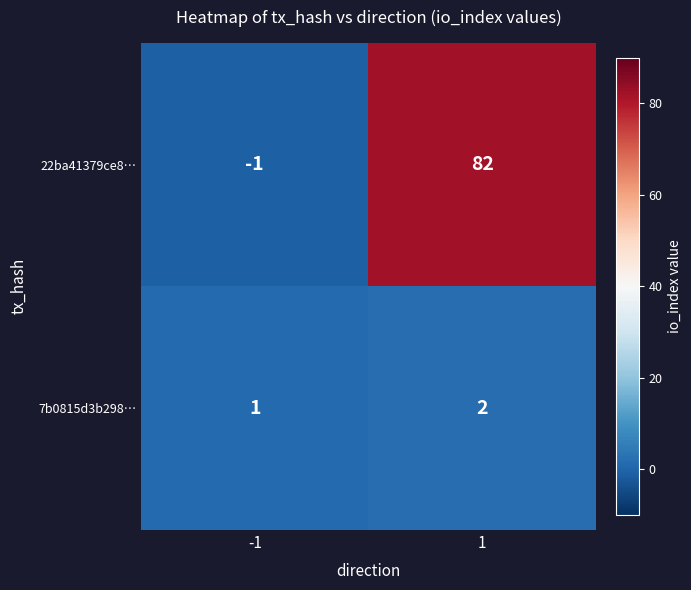

How many negative values does the 22ba41379ce8… series have?

1